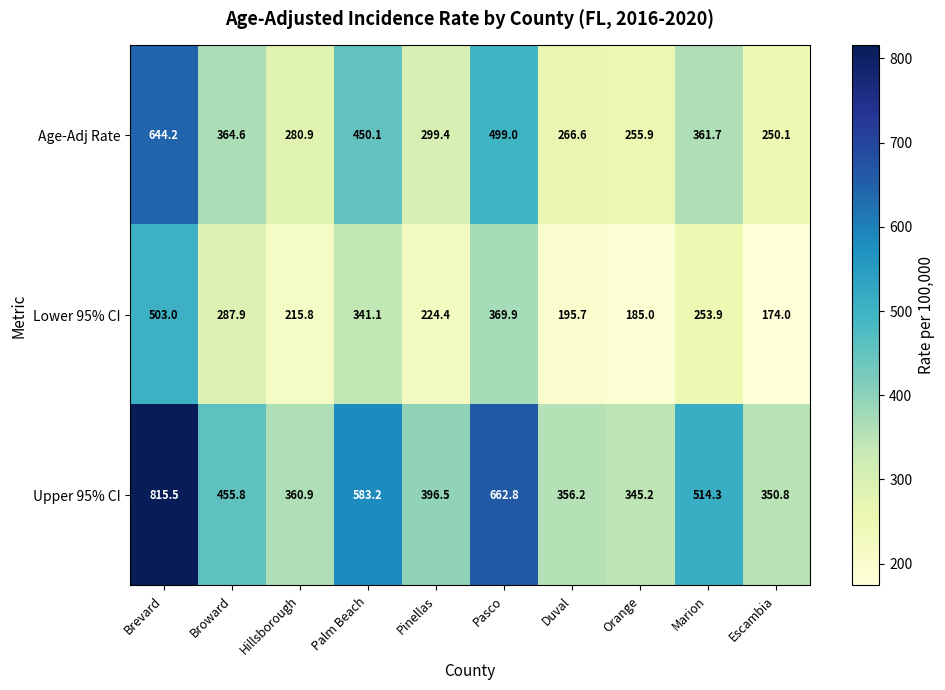

Reading left to right, list all the values displayed in this chart.

Age-Adj Rate: Brevard=644.2	Broward=364.6	Hillsborough=280.9	Palm Beach=450.1	Pinellas=299.4	Pasco=499.0	Duval=266.6	Orange=255.9	Marion=361.7	Escambia=250.1
Lower 95% CI: Brevard=503.0	Broward=287.9	Hillsborough=215.8	Palm Beach=341.1	Pinellas=224.4	Pasco=369.9	Duval=195.7	Orange=185.0	Marion=253.9	Escambia=174.0
Upper 95% CI: Brevard=815.5	Broward=455.8	Hillsborough=360.9	Palm Beach=583.2	Pinellas=396.5	Pasco=662.8	Duval=356.2	Orange=345.2	Marion=514.3	Escambia=350.8